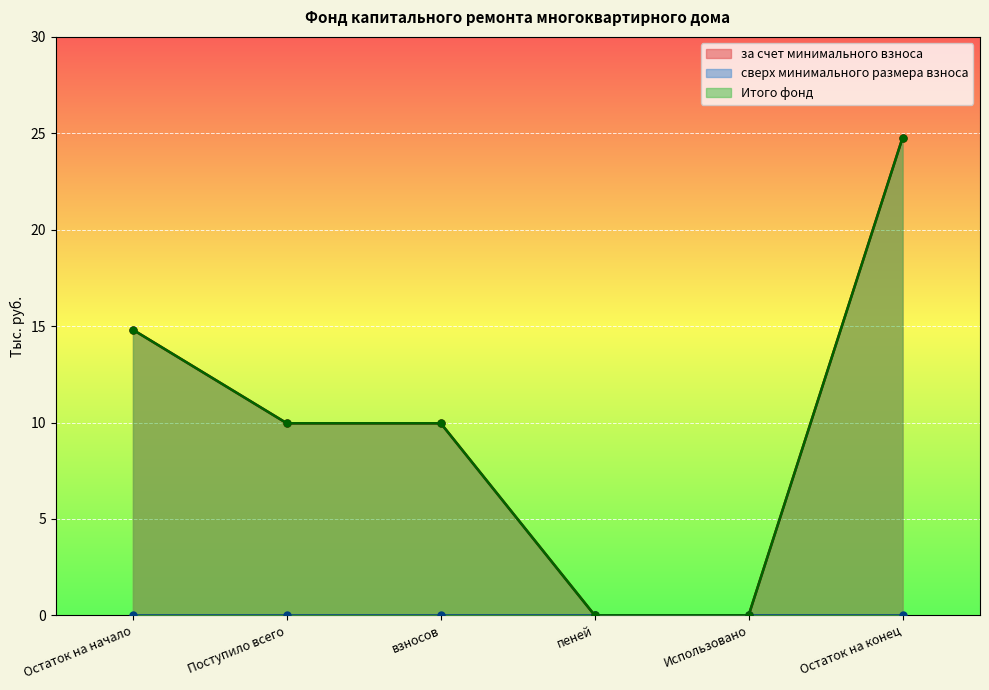

Rank the categories by Итого фонд value from lowest to highest.

пеней, Использовано, Поступило всего, взносов, Остаток на начало, Остаток на конец